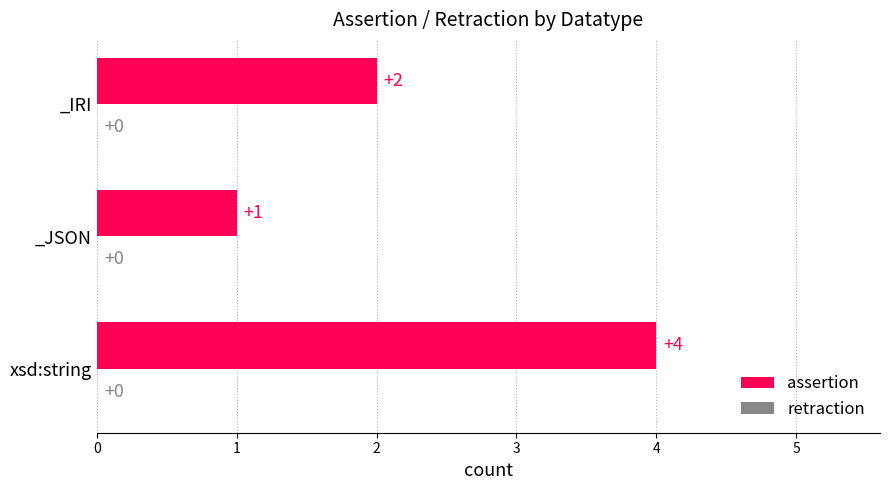

Reading top to bottom, list all the values displayed in this chart.

2	1	4